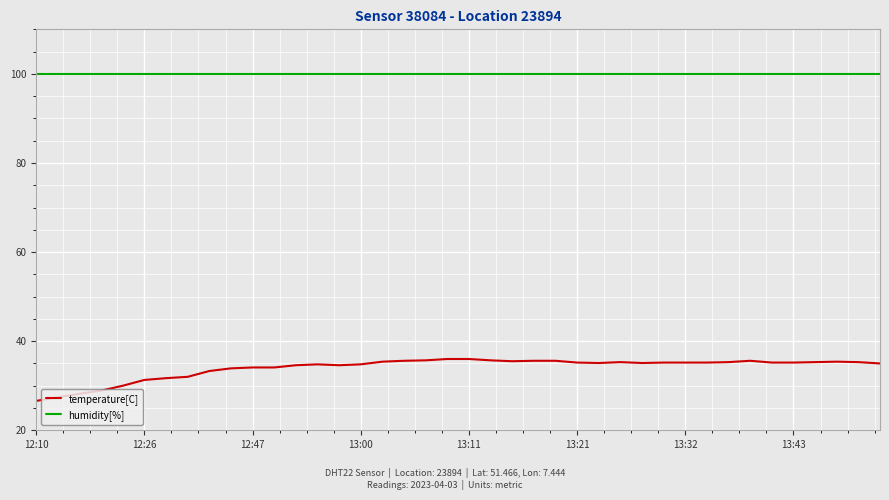

True or false: humidity[%] and temperature[C] cross at least once.

False